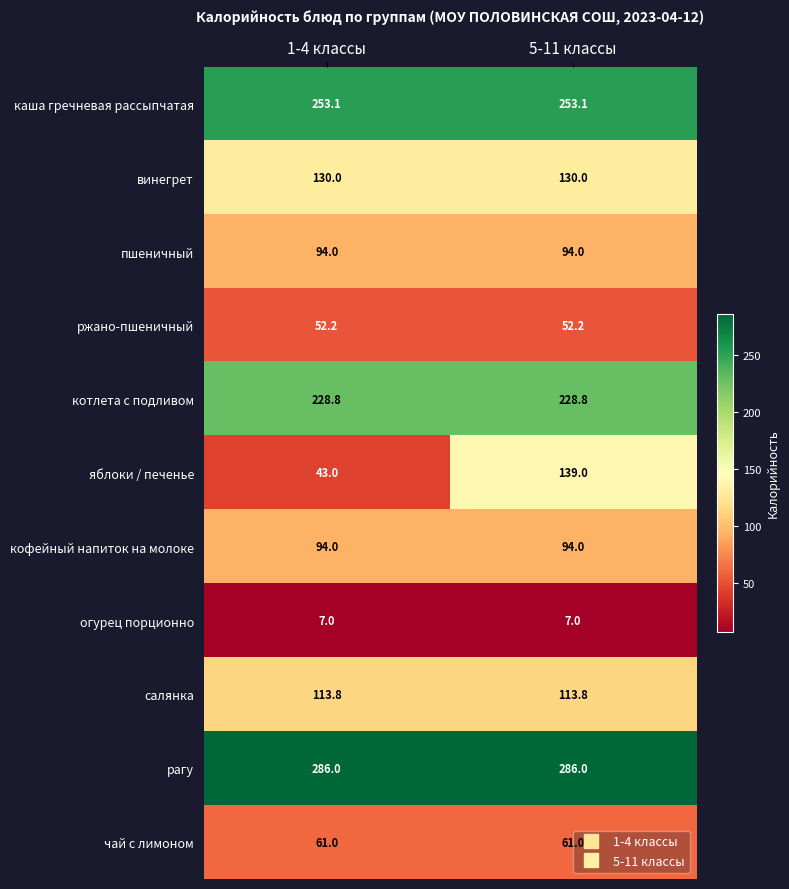

What is the approximate value of ржано-пшеничный at 1-4 классы?

52.2